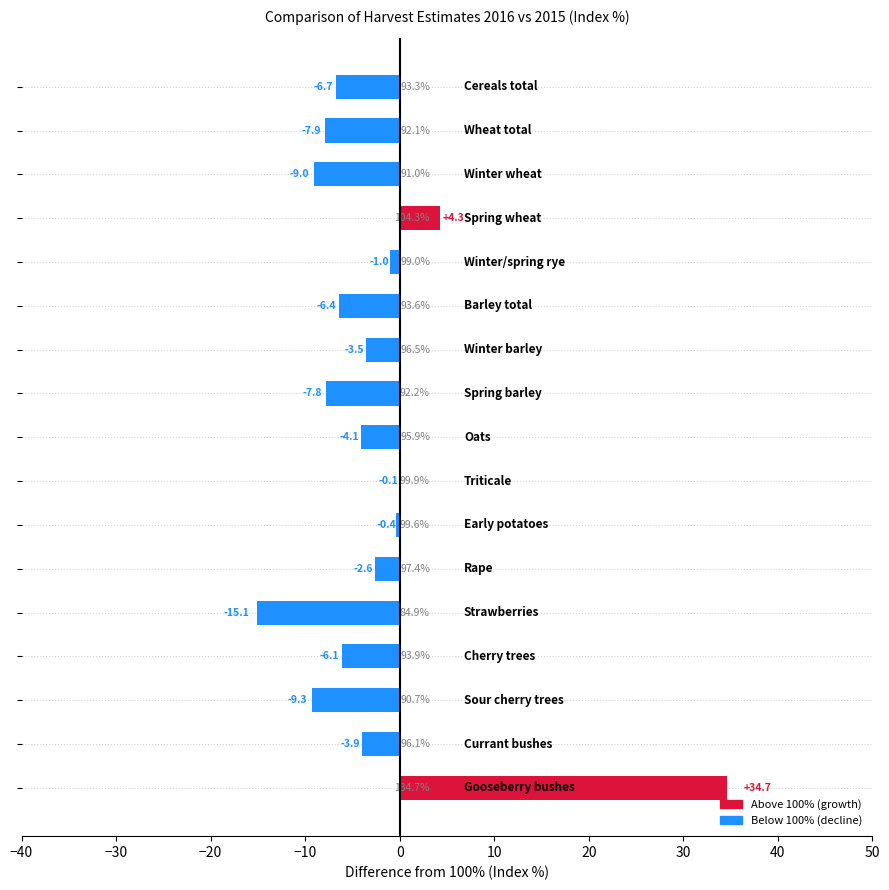

What is the maximum value shown in the chart?

34.7